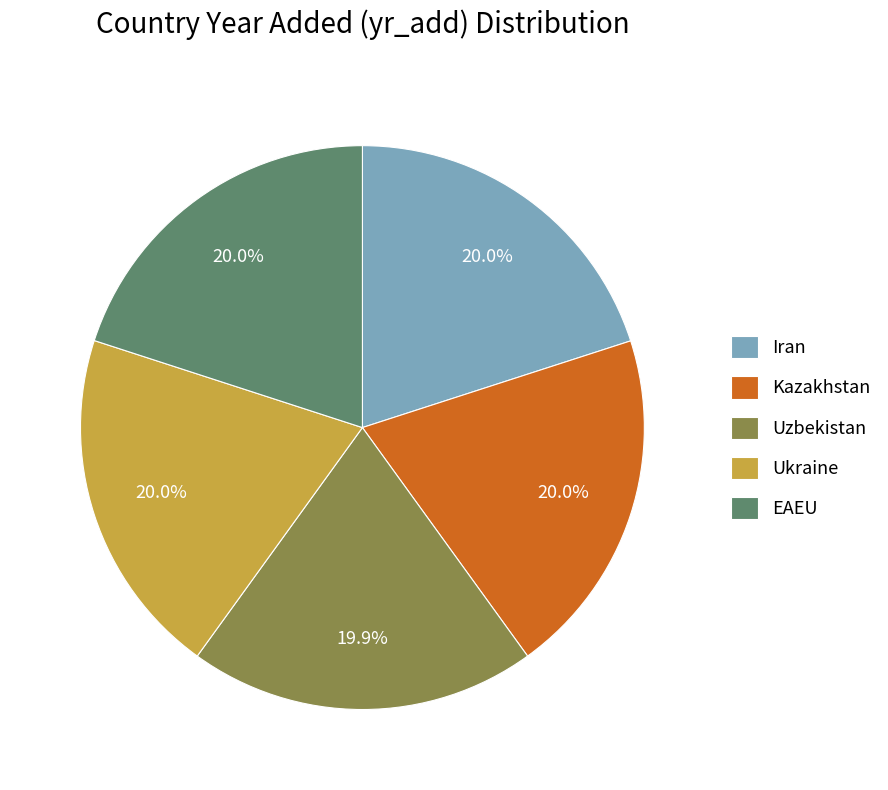

Does Iran account for over 50% of the chart?

No